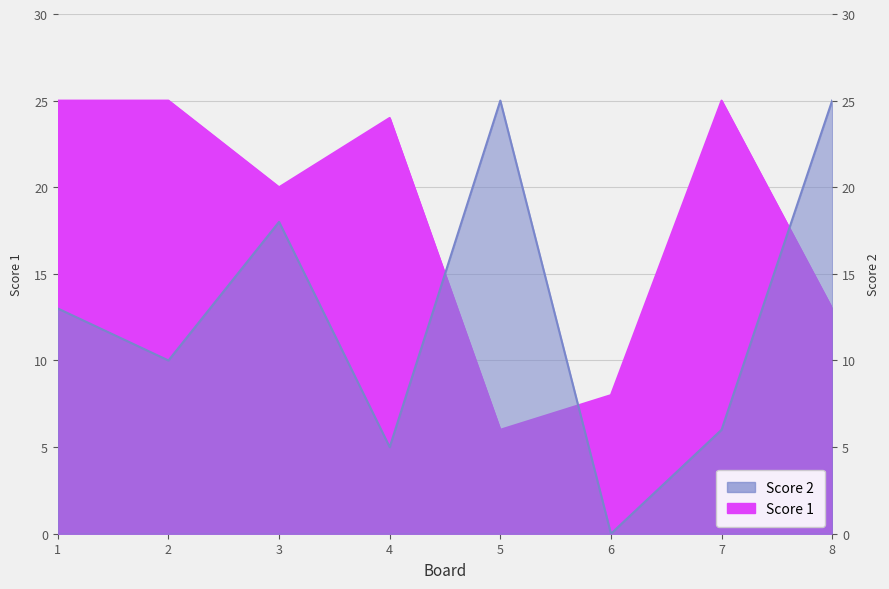

What is the difference between the highest and lowest values at 3?

2